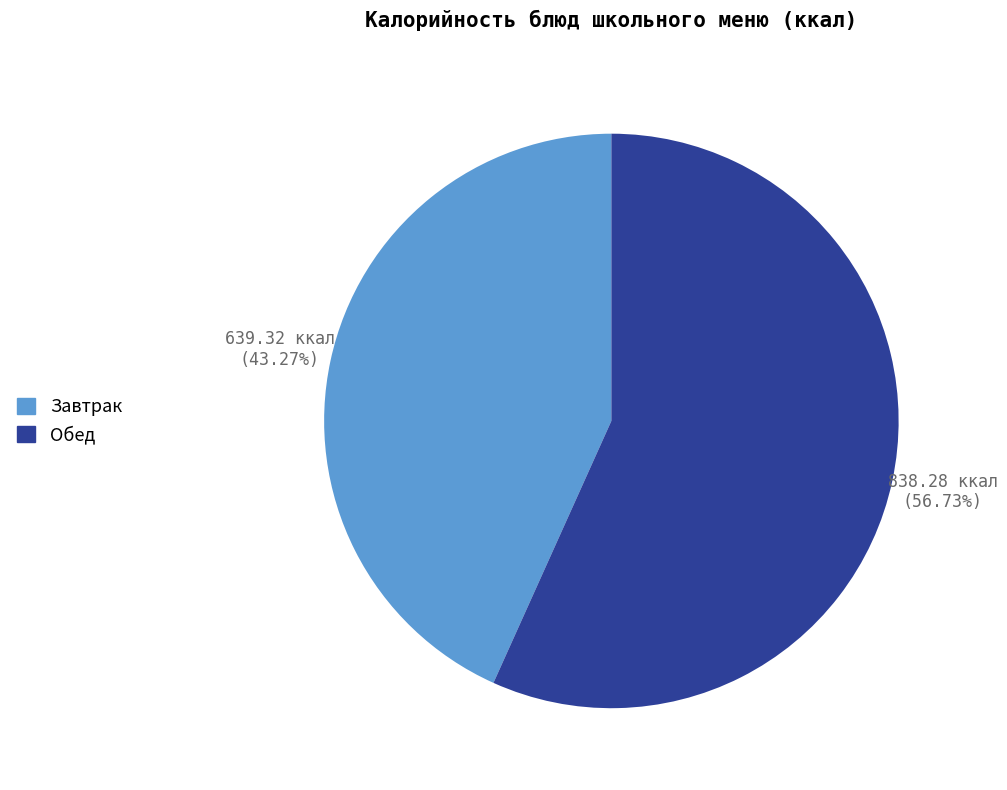

Does any single category account for the majority?

Yes